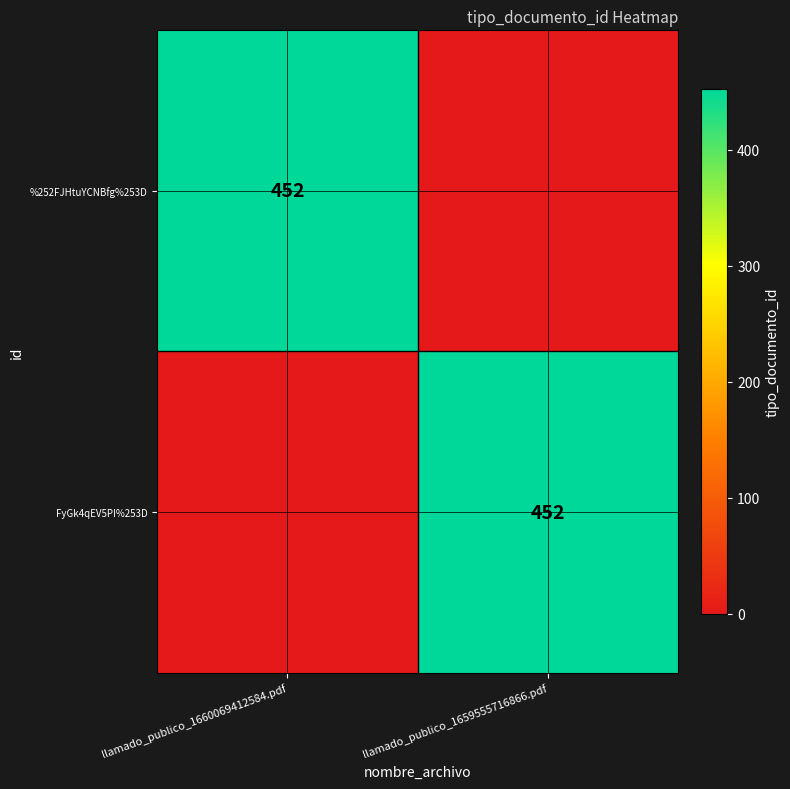

The value of FyGk4qEV5PI%253D at llamado_publico_1659555716866.pdf is 286. True or false?

False